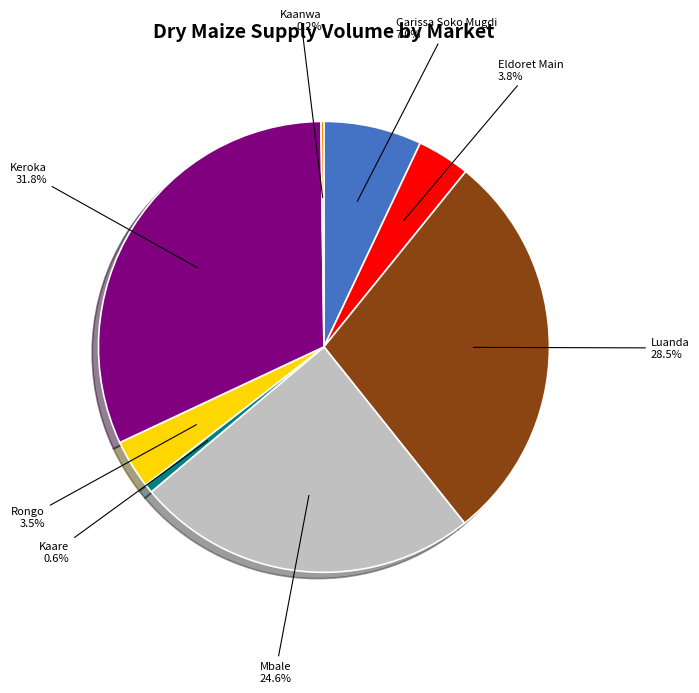

Is Eldoret Main the majority of the pie?

No